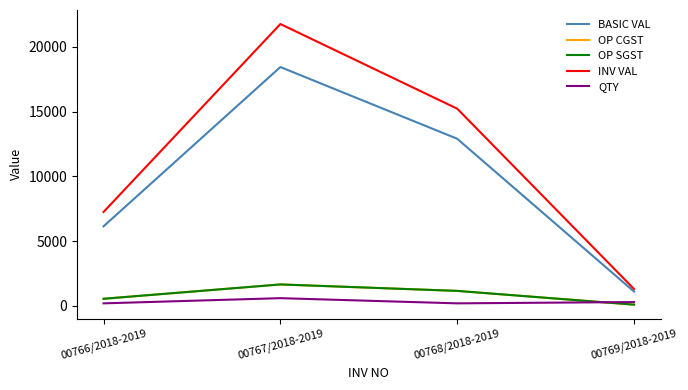

Where do OP CGST and QTY first cross each other?

00768/2018-2019 and 00769/2018-2019